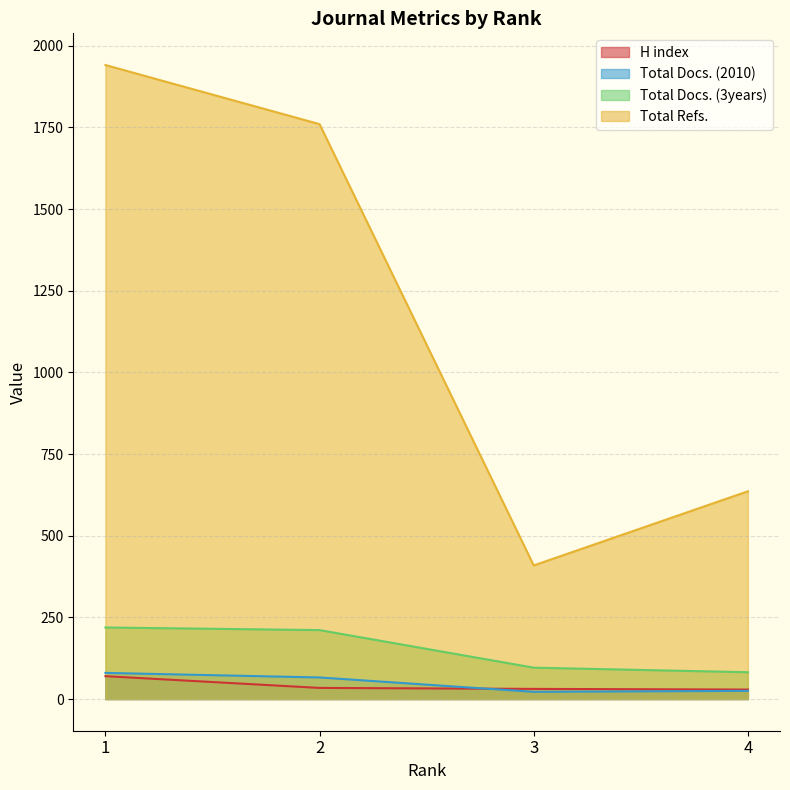

Reading left to right, transcribe all the data shown in this chart.

H index: 1=70	2=34	3=31	4=29
Total Docs. (2010): 1=80	2=66	3=22	4=25
Total Docs. (3years): 1=219	2=211	3=96	4=82
Total Refs.: 1=1941	2=1760	3=409	4=636